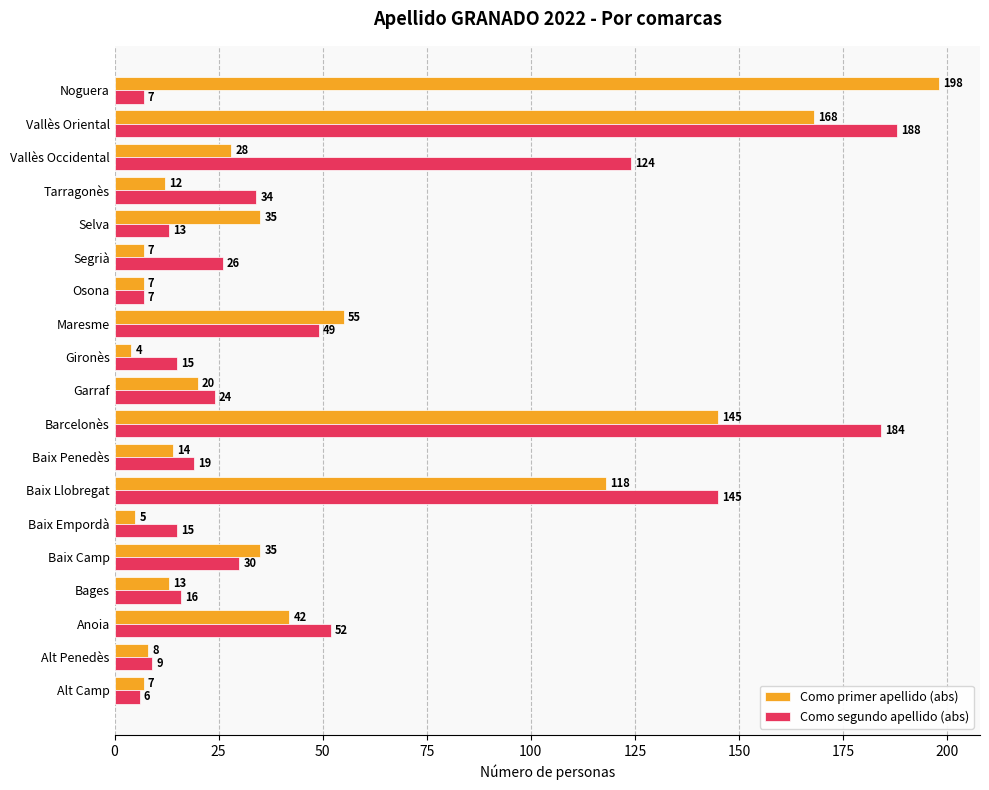

The value of Como segundo apellido (abs) at Maresme is 49. True or false?

True